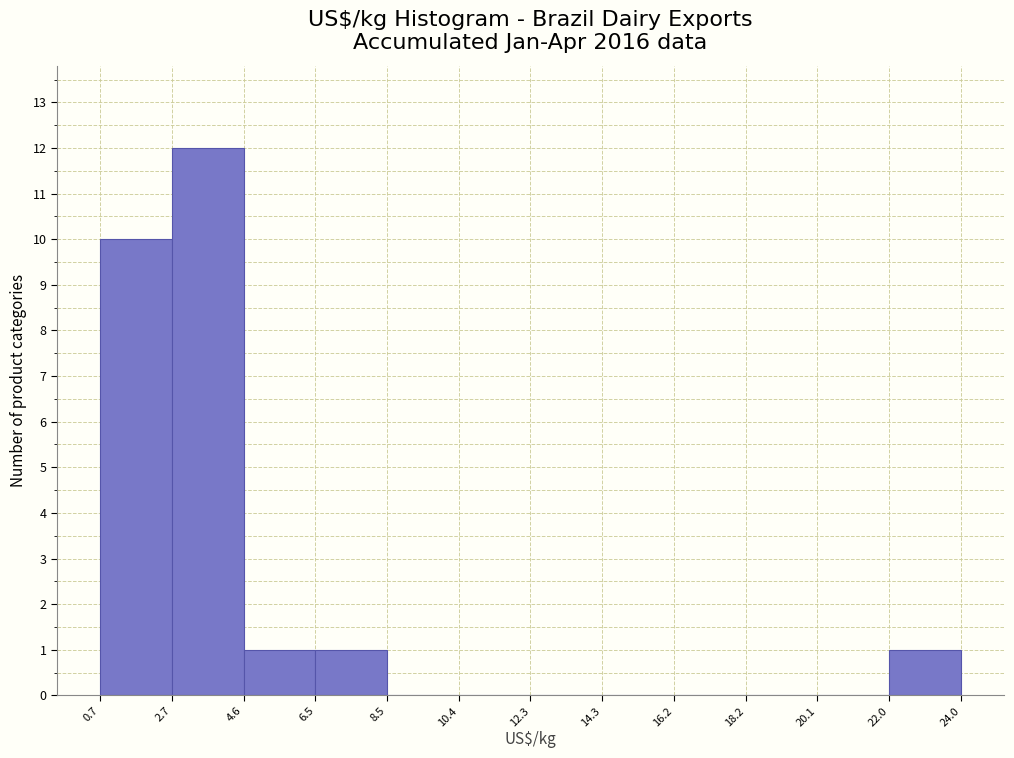

What is the height of the bar covering 6.5 to 8.5 on the x-axis? The values are not printed on the chart, so give them approximately, as read against the axis.

1